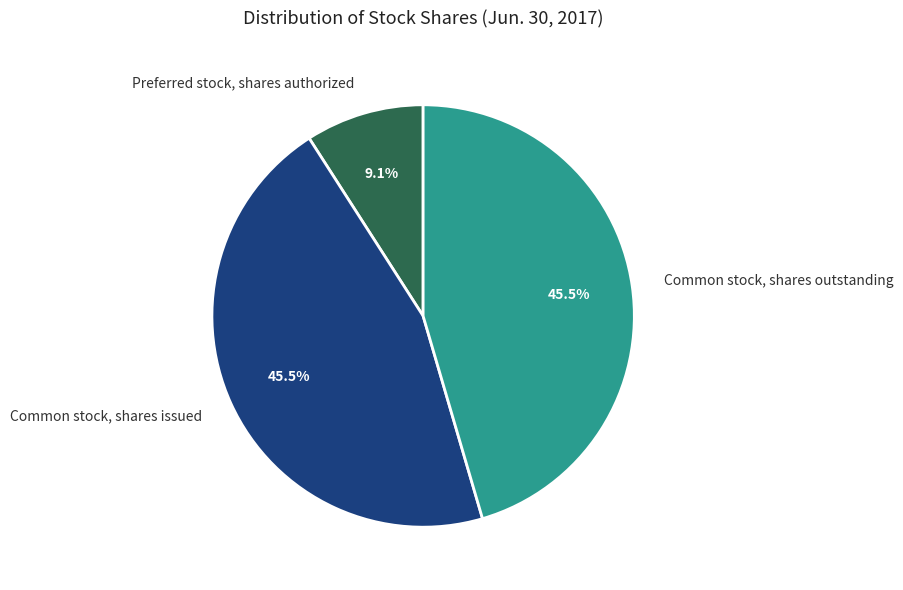

How many slices are in this pie chart?

3